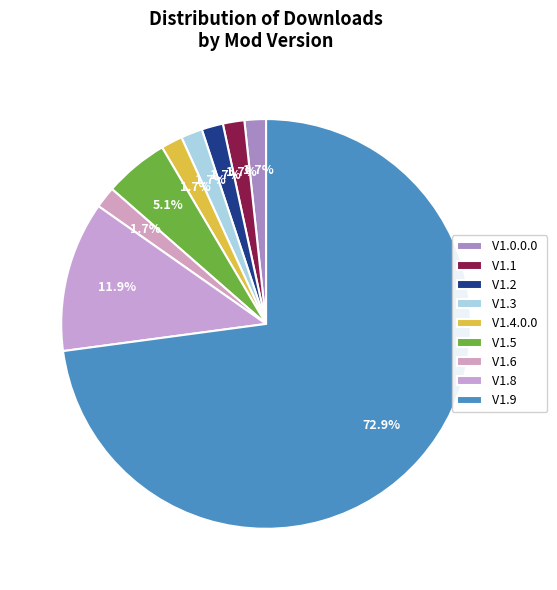

Is V1.2 the majority of the pie?

No